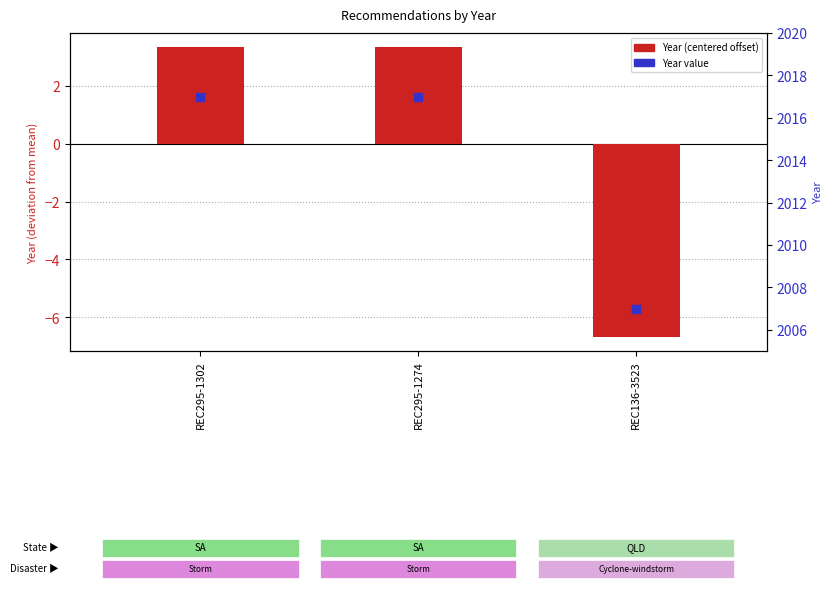

Which series has the largest total across all categories?

Year value